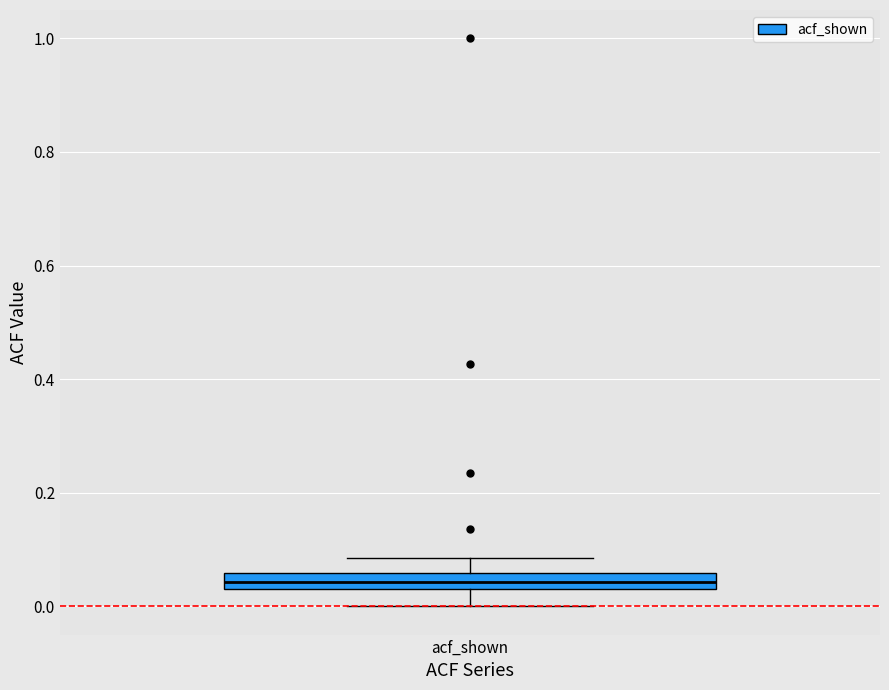

Where does the lower whisker of the box for acf_shown end on the y-axis? The values are not printed on the chart, so give them approximately, as read against the axis.

0.00